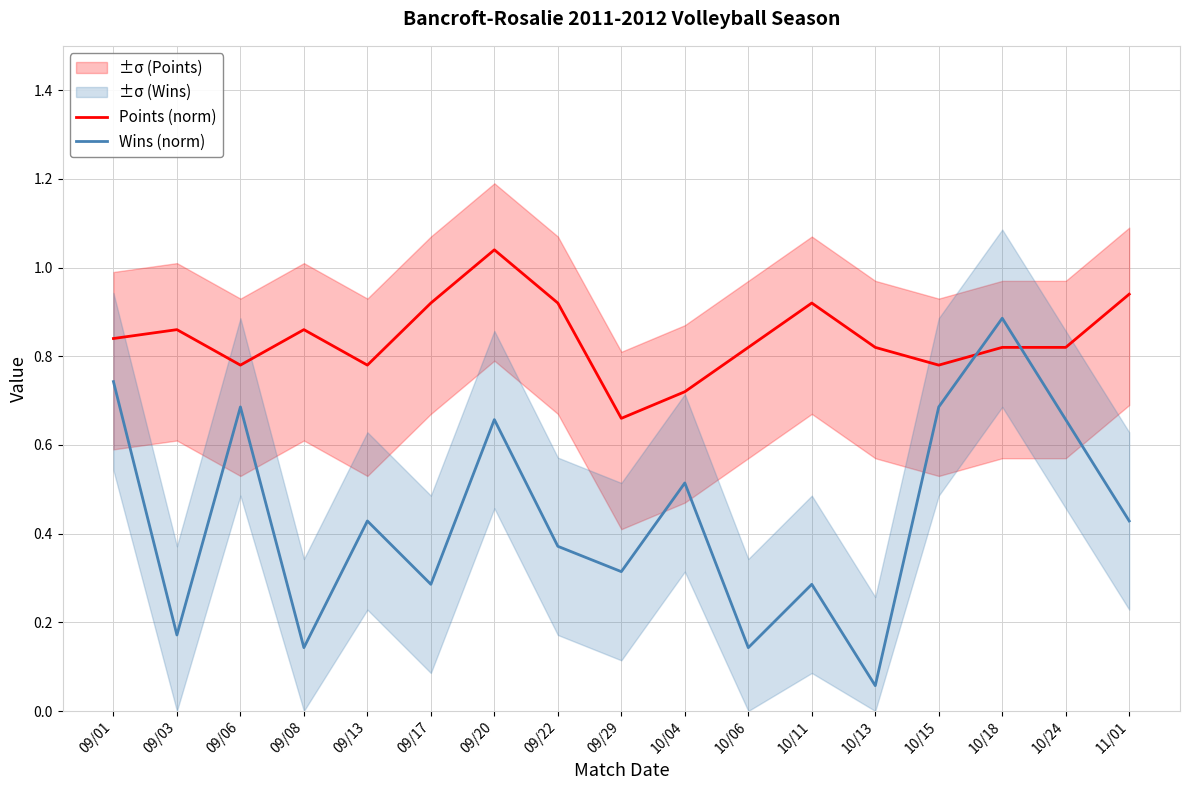

How many distinct data groups are displayed?

2